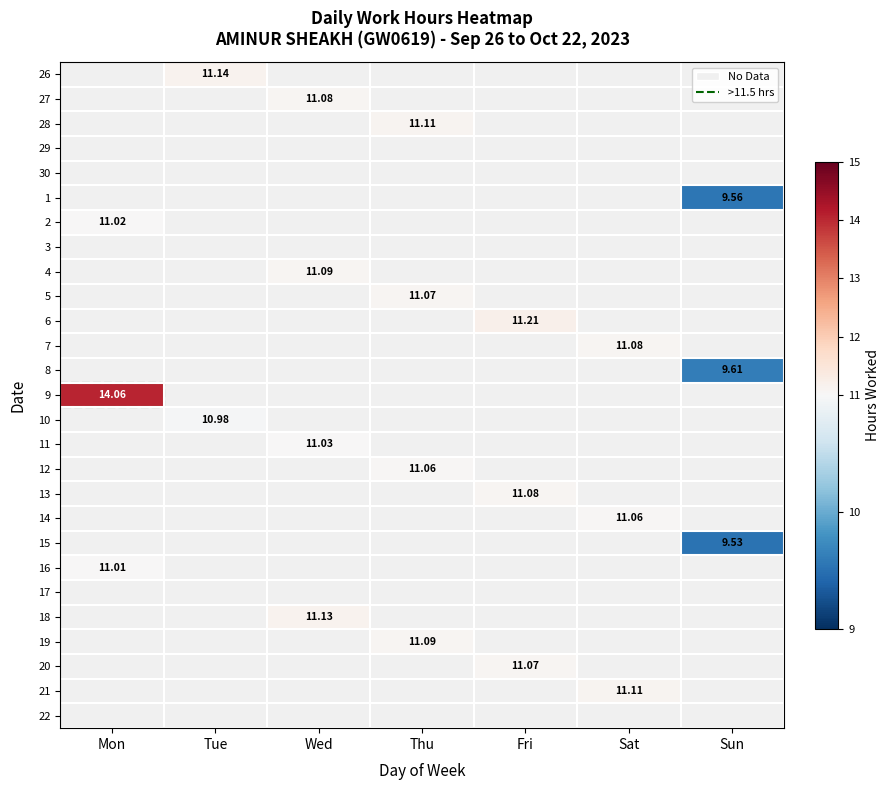

At which label does 28 reach its peak?

Mon